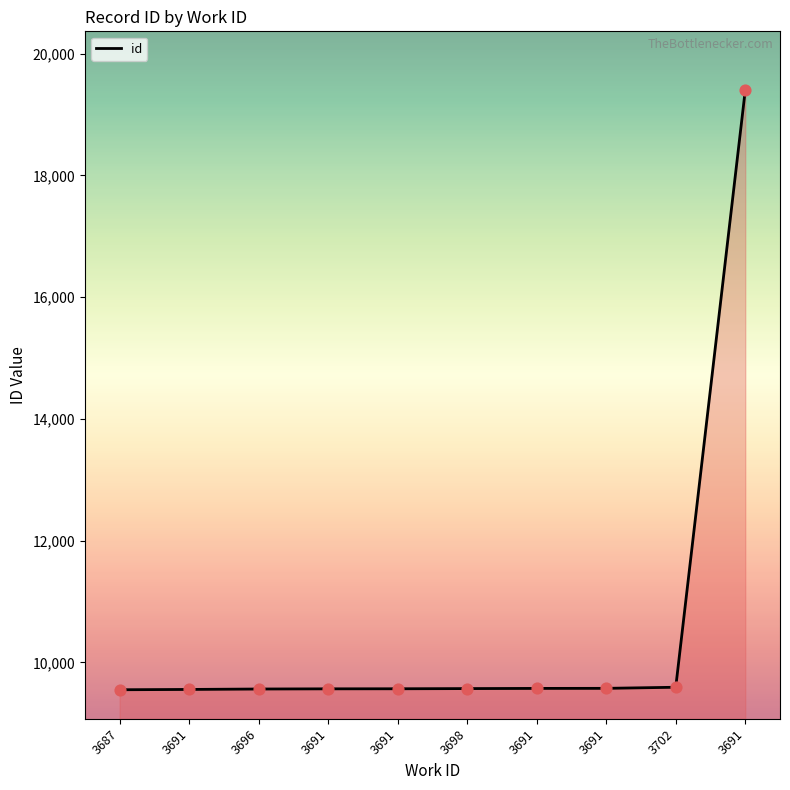

Approximately how many times larger is the value at 3702 compared to 3691?

1.0